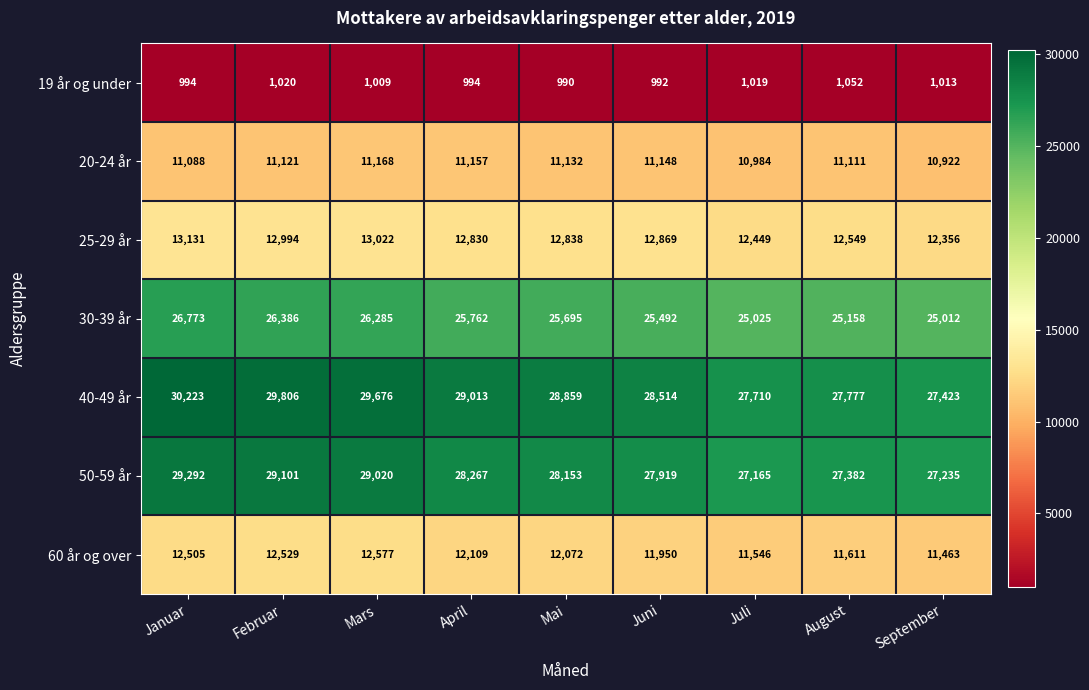

What is the difference between the 20-24 år values at April and Januar?

69